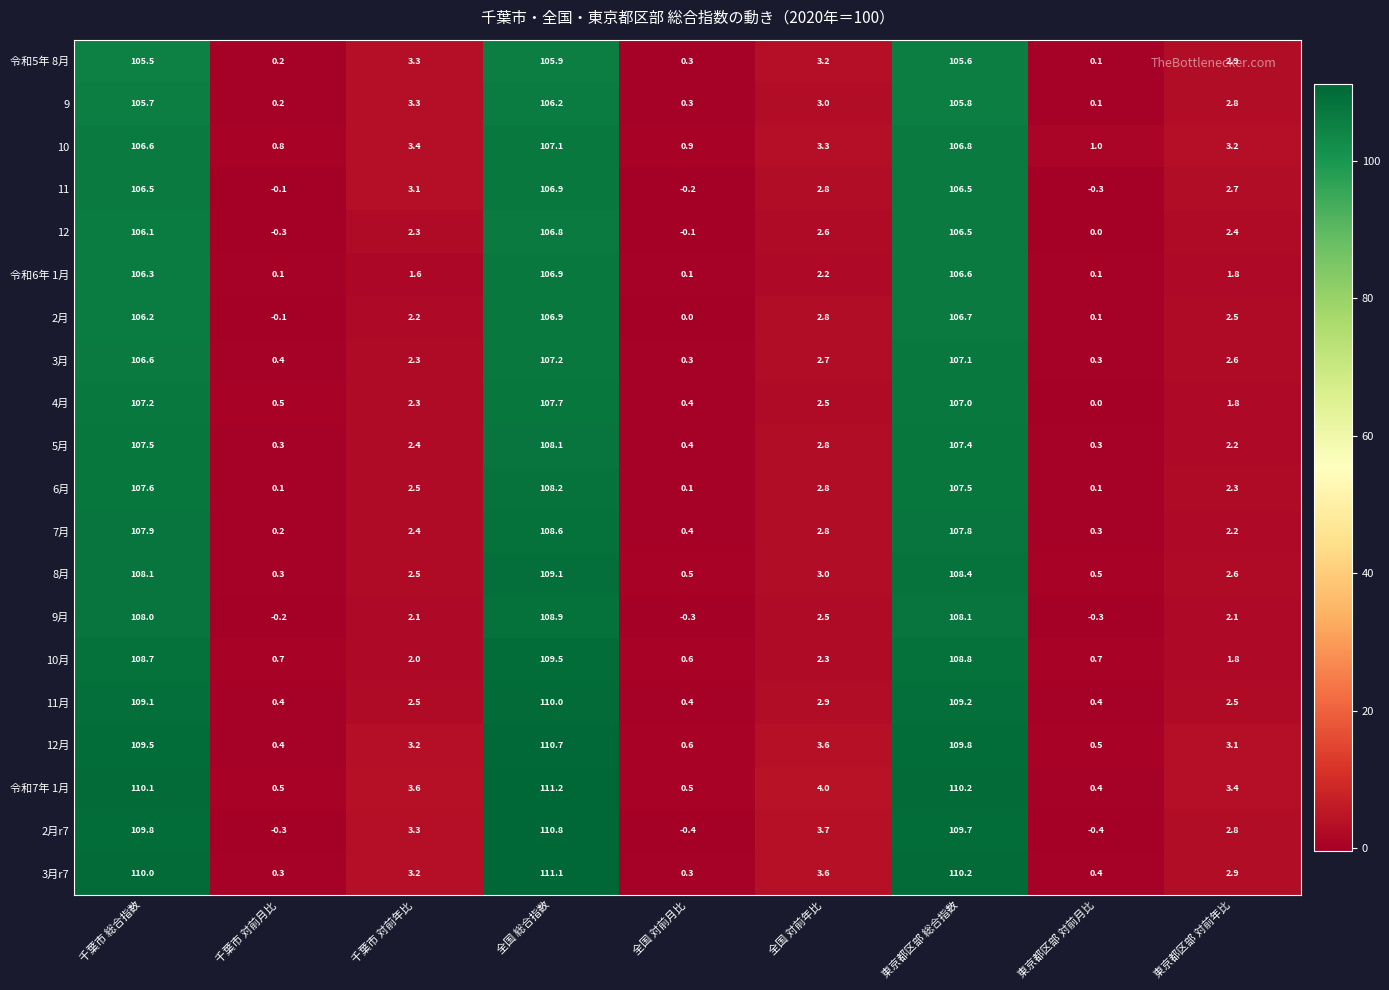

How many data points in 12 are less than 2?

3